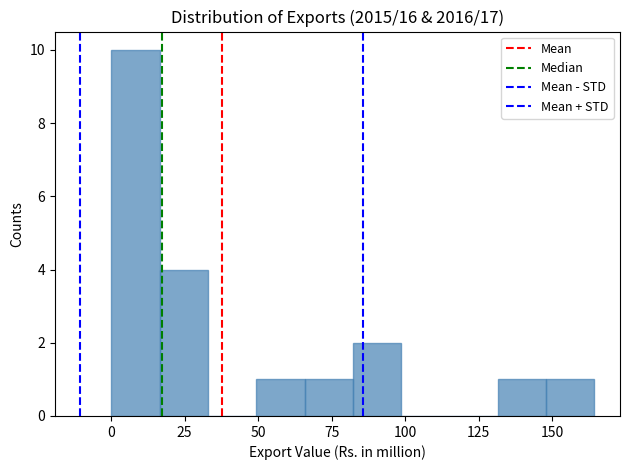

Around what value on the x-axis is the tallest bar? Give the approximate position of its centre, as read against the axis.

10